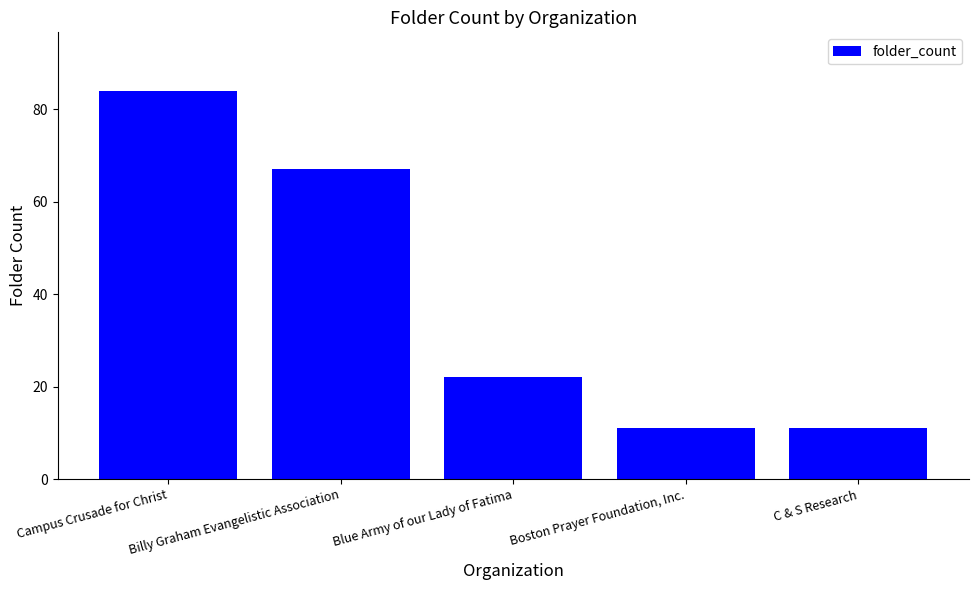

What is the sum of the values at Boston Prayer Foundation, Inc. and C & S Research?

22